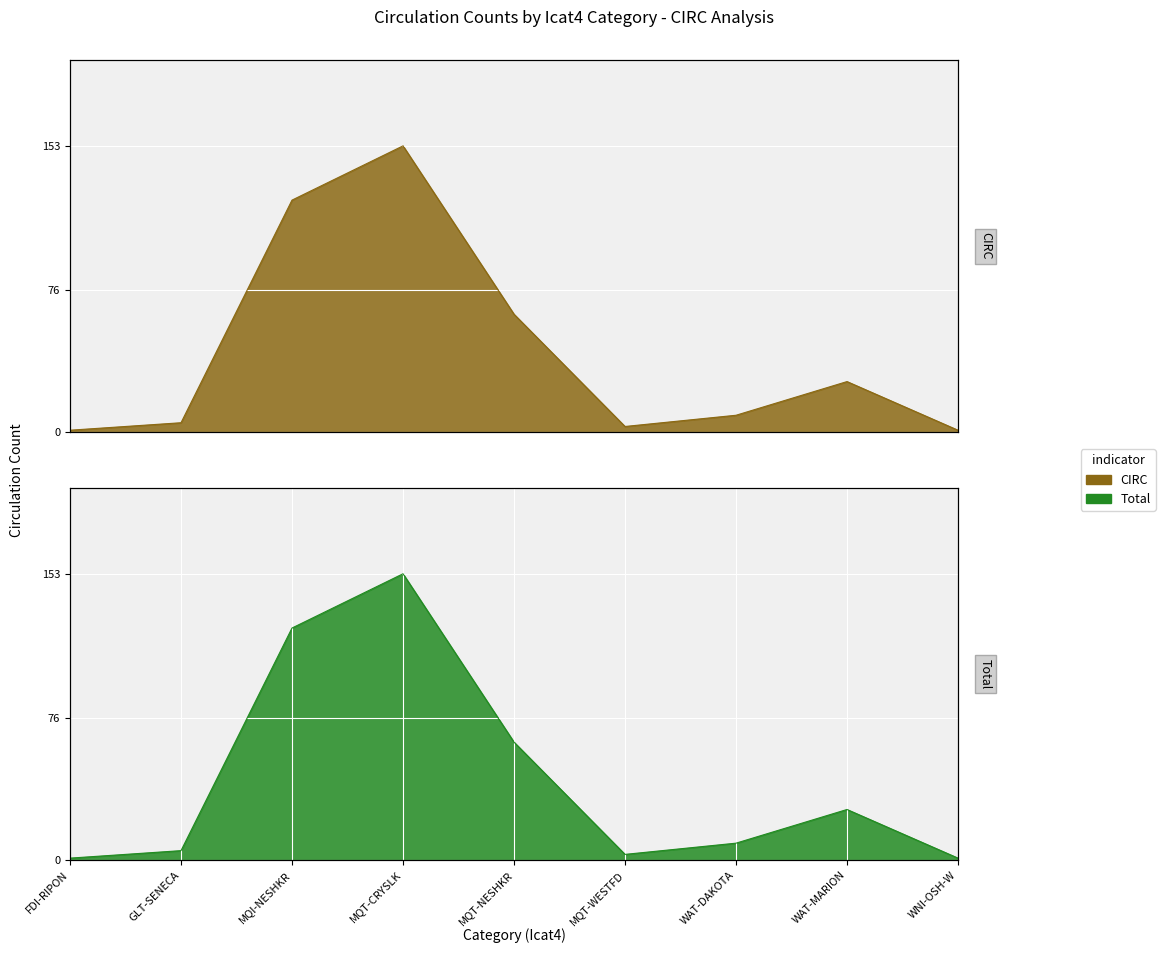

Is the value of CIRC at WNI-OSH-W greater than the value of Total at FDI-RIPON?

No